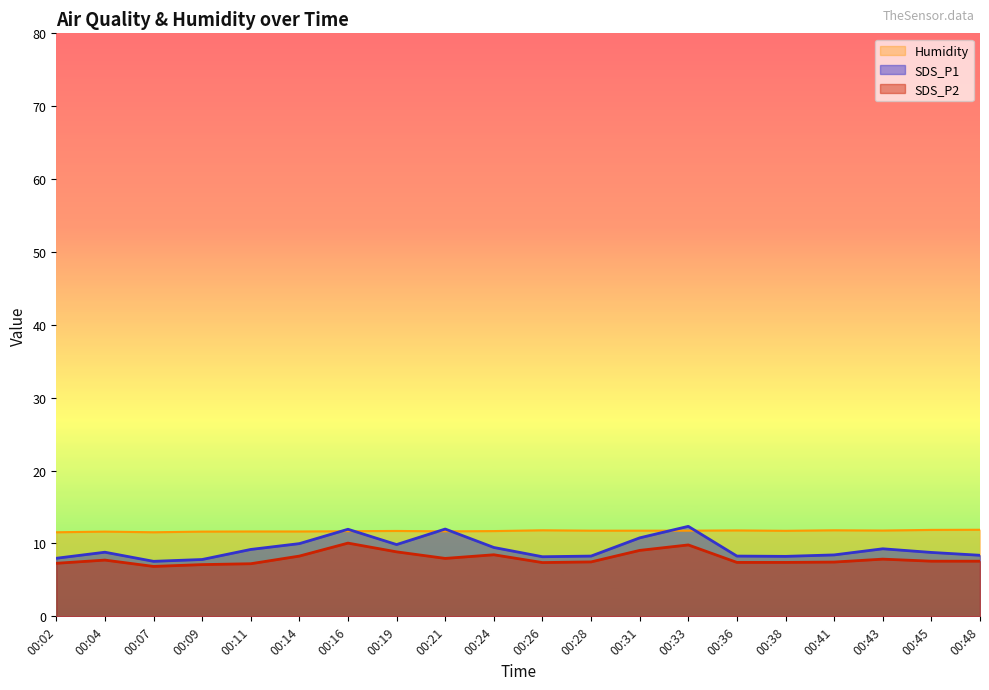

What is the approximate value of SDS_P2 at 00:43?

7.8